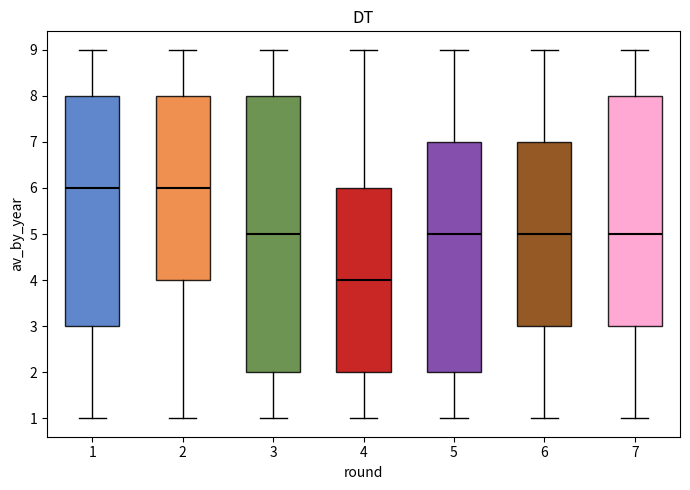

Which box is the tallest, from its lower edge to its upper edge?

3